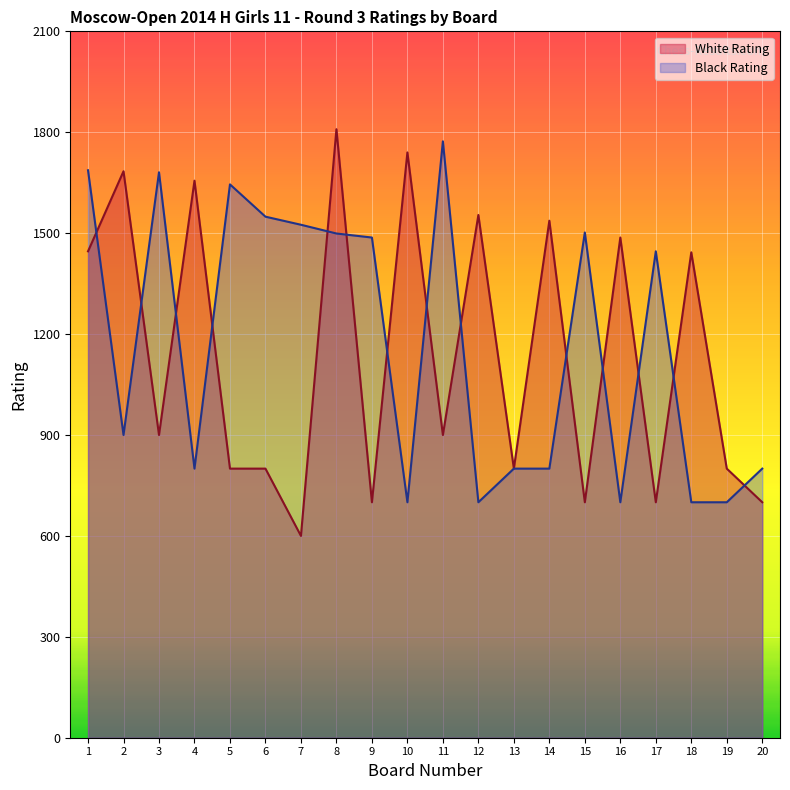

Reading right to left, transcribe all the data shown in this chart.

White Rating: 20=700	19=800	18=1443	17=700	16=1487	15=700	14=1537	13=800	12=1554	11=900	10=1740	9=700	8=1809	7=600	6=800	5=800	4=1656	3=900	2=1684	1=1446
Black Rating: 20=800	19=700	18=700	17=1446	16=700	15=1502	14=800	13=800	12=700	11=1773	10=700	9=1487	8=1499	7=1525	6=1549	5=1645	4=800	3=1681	2=900	1=1687